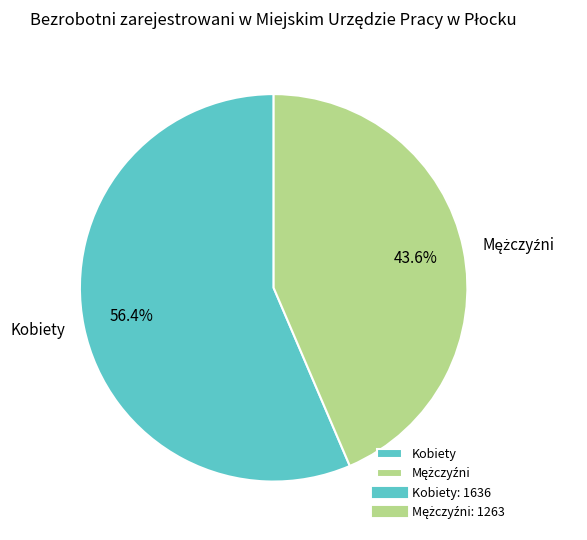

To the nearest percent, what percentage of the pie is Kobiety?

56%